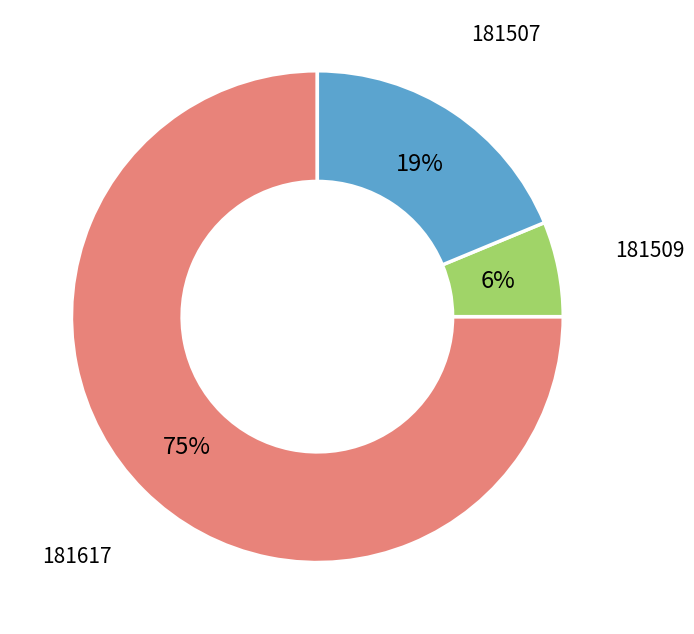

To the nearest percent, what is the difference between the largest and smallest slice percentages?

69%